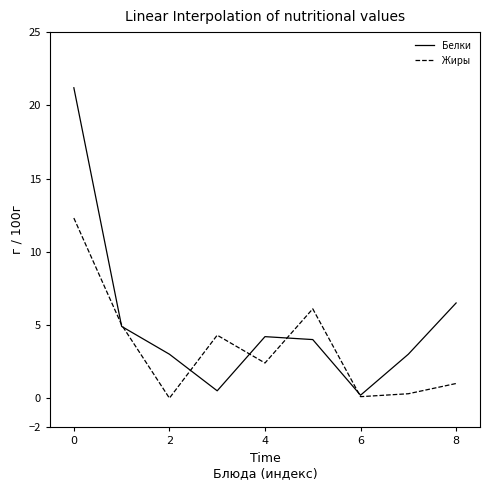

What is the average value of the Белки series?

5.3